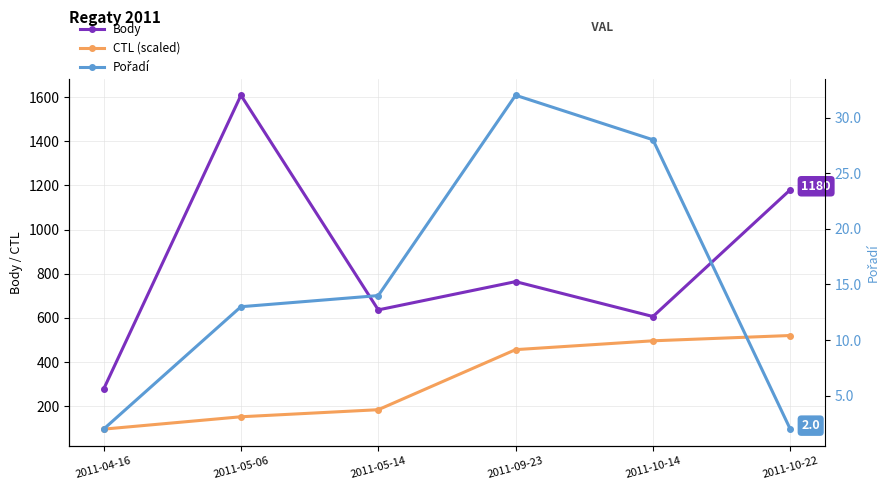

What is the maximum value for CTL (scaled)?

520